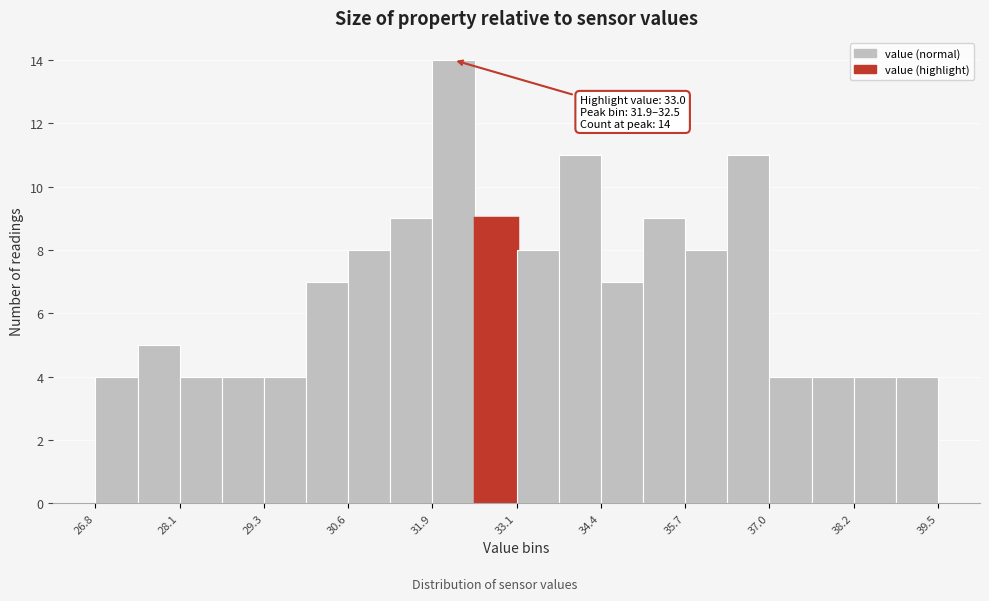

Around what value on the x-axis is the tallest bar? Give the approximate position of its centre, as read against the axis.

32.2